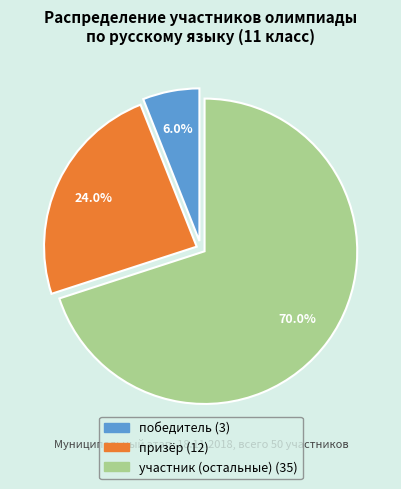

Is there any slice that represents more than half of the pie?

Yes